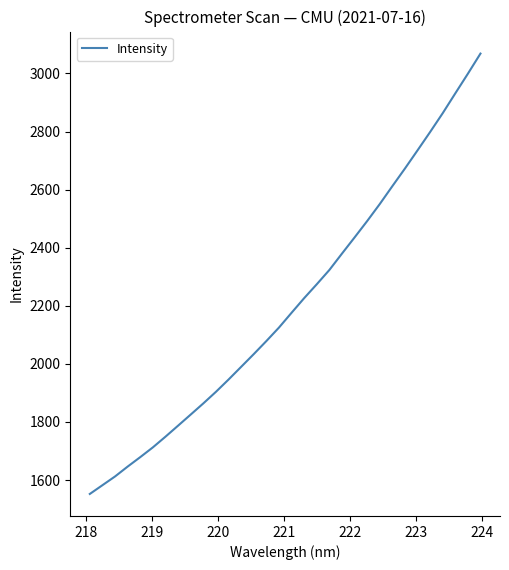

What is the difference between the maximum and minimum values?

1516.1